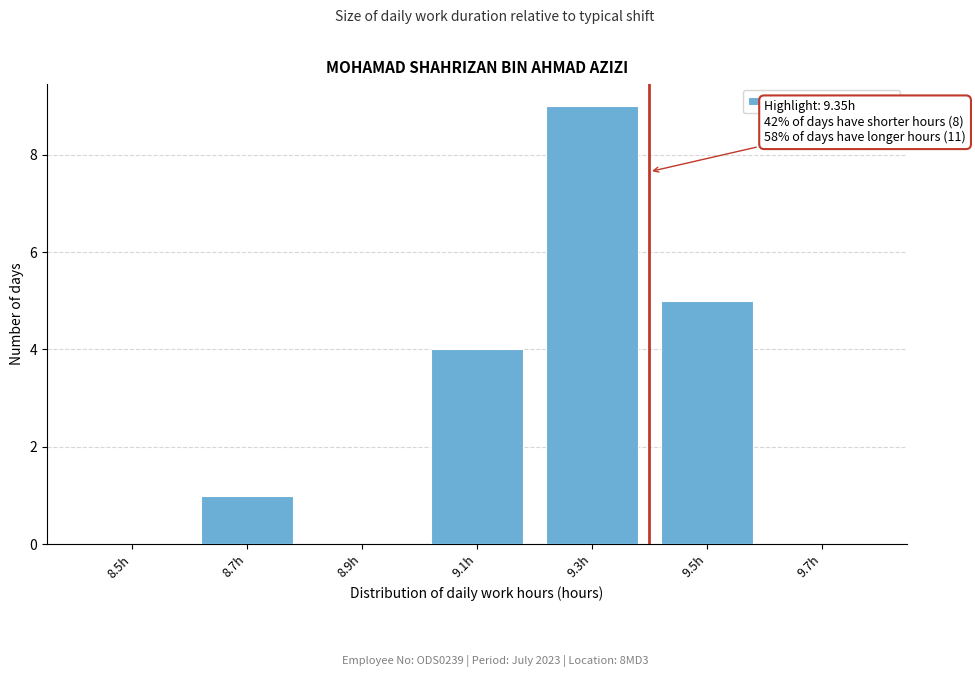

Reading left to right, transcribe all the data shown in this chart.

8.5h=0	8.7h=1	8.9h=0	9.1h=4	9.3h=9	9.5h=5	9.7h=0